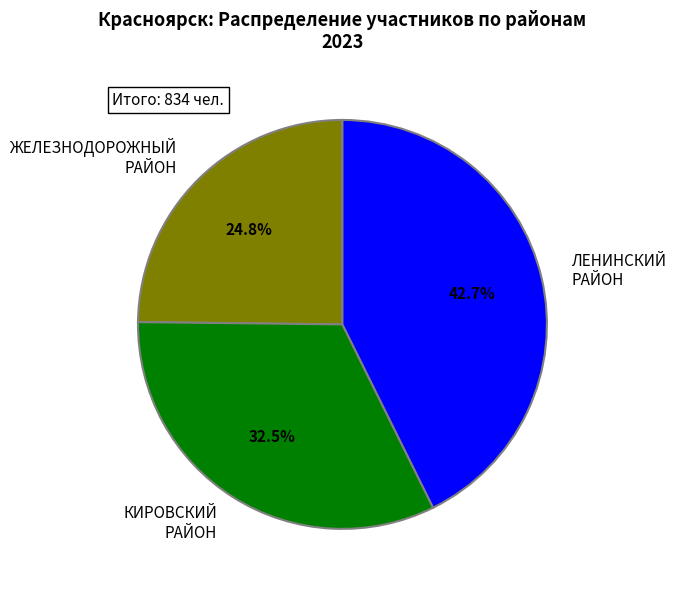

Does any single category account for the majority?

No